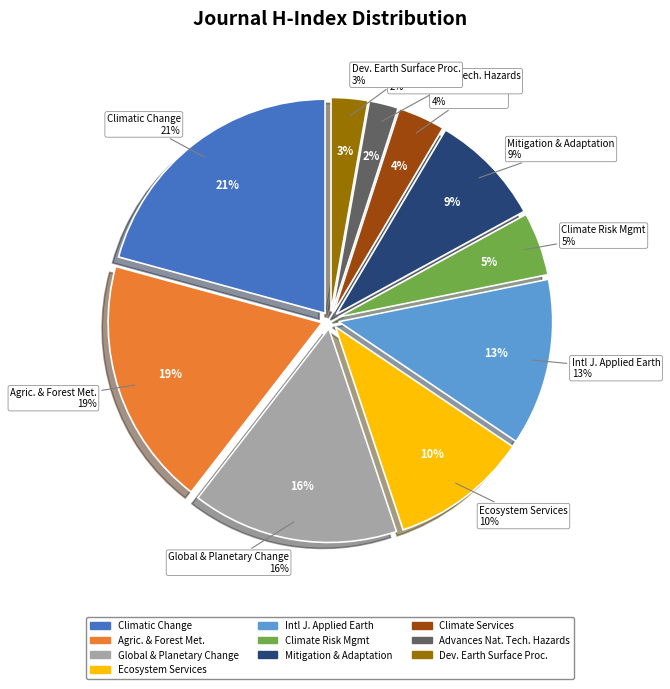

How many slices are in this pie chart?

10